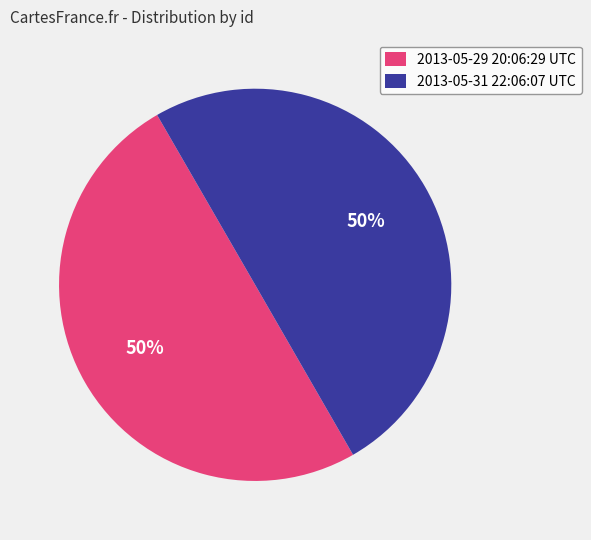

To the nearest percent, what portion does 2013-05-29 20:06:29 UTC represent?

50%